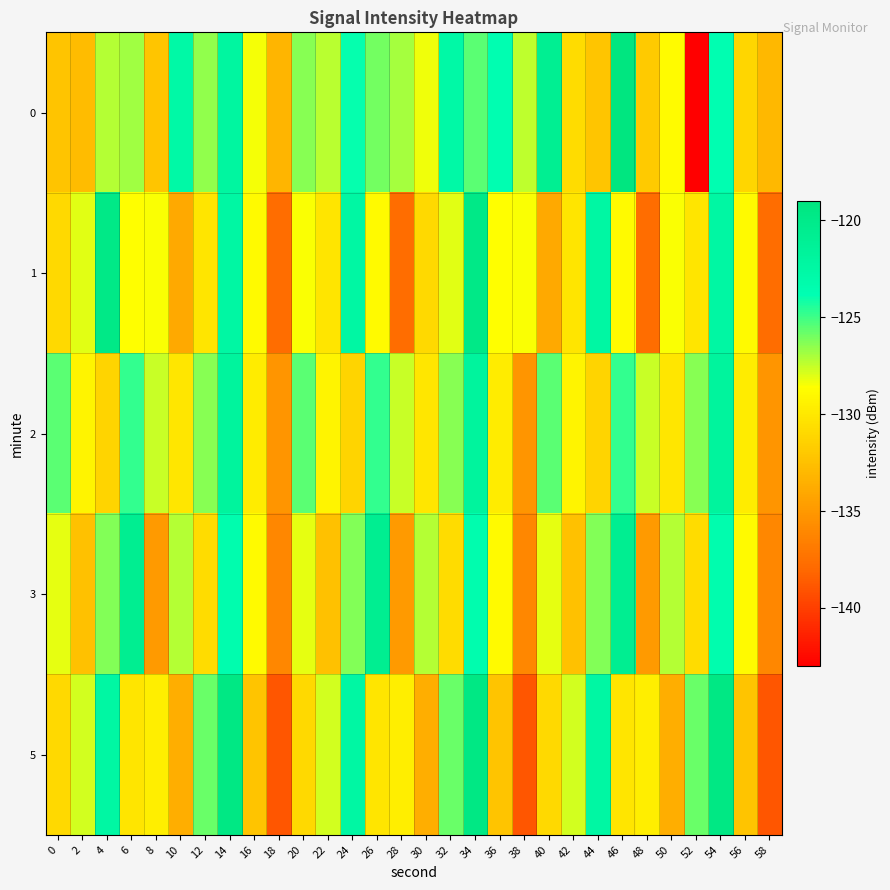

Reading right to left, what are all the values shown in this chart?

0: 58=-133.1	56=-131.1	54=-123.7	52=-143.2	50=-128.8	48=-131.9	46=-119.2	44=-132.2	42=-130.8	40=-120.8	38=-127.4	36=-123.7	34=-125.5	32=-122.7	30=-128.4	28=-127.0	26=-126.0	24=-123.9	22=-127.3	20=-126.3	18=-133.2	16=-128.4	14=-122.2	12=-126.5	10=-122.7	8=-132.2	6=-126.8	4=-127.2	2=-132.8	0=-132.2
1: 58=-137.7	56=-128.9	54=-122.4	52=-130.2	50=-128.5	48=-137.7	46=-128.9	44=-122.4	42=-130.2	40=-134.0	38=-128.5	36=-128.7	34=-119.8	32=-128.1	30=-131.0	28=-137.7	26=-128.9	24=-122.4	22=-130.2	20=-128.5	18=-137.7	16=-128.9	14=-122.4	12=-130.2	10=-134.0	8=-128.5	6=-128.7	4=-119.8	2=-128.1	0=-131.0
2: 58=-135.2	56=-129.7	54=-121.9	52=-126.4	50=-130.1	48=-127.6	46=-124.8	44=-131.2	42=-129.3	40=-125.5	38=-135.2	36=-129.7	34=-121.9	32=-126.4	30=-130.1	28=-127.6	26=-124.8	24=-131.2	22=-129.3	20=-125.5	18=-135.2	16=-129.7	14=-121.9	12=-126.4	10=-130.1	8=-127.6	6=-124.8	4=-131.2	2=-129.3	0=-125.5
3: 58=-136.1	56=-128.9	54=-123.5	52=-130.8	50=-127.2	48=-134.9	46=-120.7	44=-126.3	42=-132.5	40=-128.1	38=-136.1	36=-128.9	34=-123.5	32=-130.8	30=-127.2	28=-134.9	26=-120.7	24=-126.3	22=-132.5	20=-128.1	18=-136.1	16=-128.9	14=-123.5	12=-130.8	10=-127.2	8=-134.9	6=-120.7	4=-126.3	2=-132.5	0=-128.1
5: 58=-138.9	56=-132.3	54=-119.5	52=-125.8	50=-133.7	48=-129.6	46=-130.2	44=-122.4	42=-127.8	40=-131.0	38=-138.9	36=-132.3	34=-119.5	32=-125.8	30=-133.7	28=-129.6	26=-130.2	24=-122.4	22=-127.8	20=-131.0	18=-138.9	16=-132.3	14=-119.5	12=-125.8	10=-133.7	8=-129.6	6=-130.2	4=-122.4	2=-127.8	0=-131.0